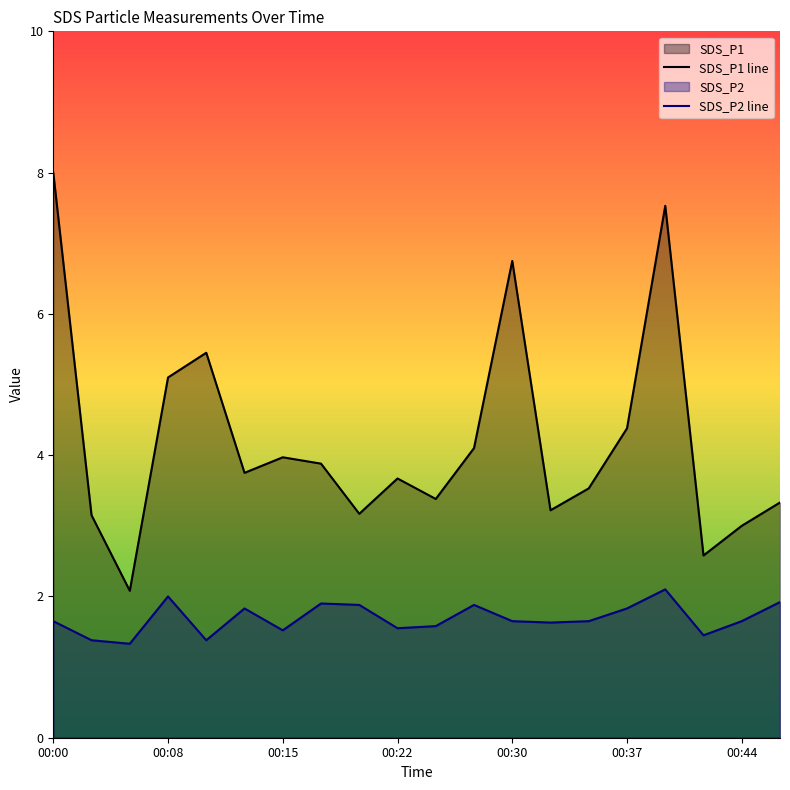

How many categories are shown in the chart?

20